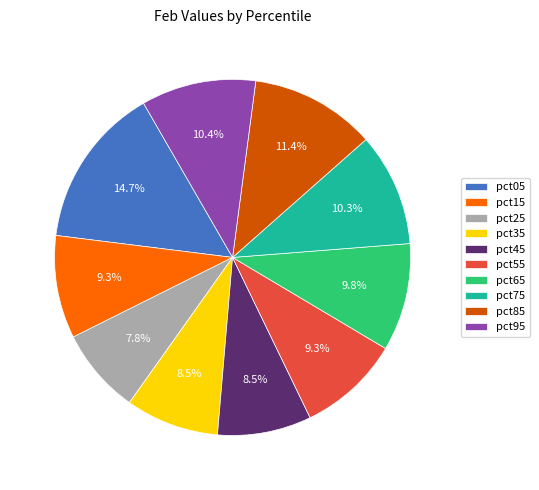

What percentage is the pct75 slice, to the nearest percent?

10%